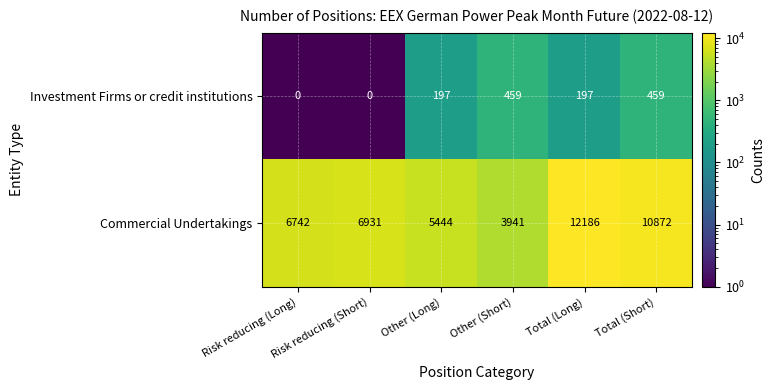

Which series has the largest range (max minus min)?

Commercial Undertakings